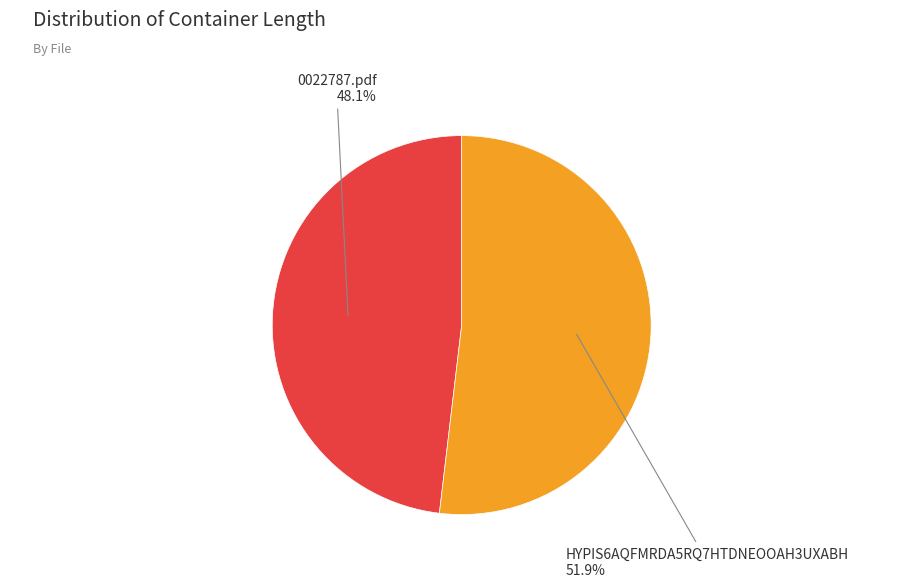

What percentage is the 0022787.pdf slice, to the nearest percent?

48%